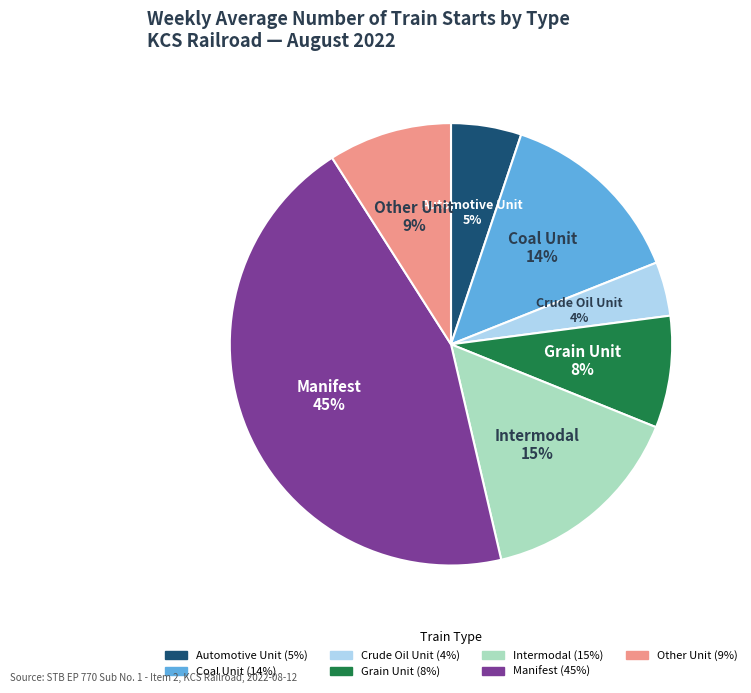

Does Manifest account for over 50% of the chart?

No